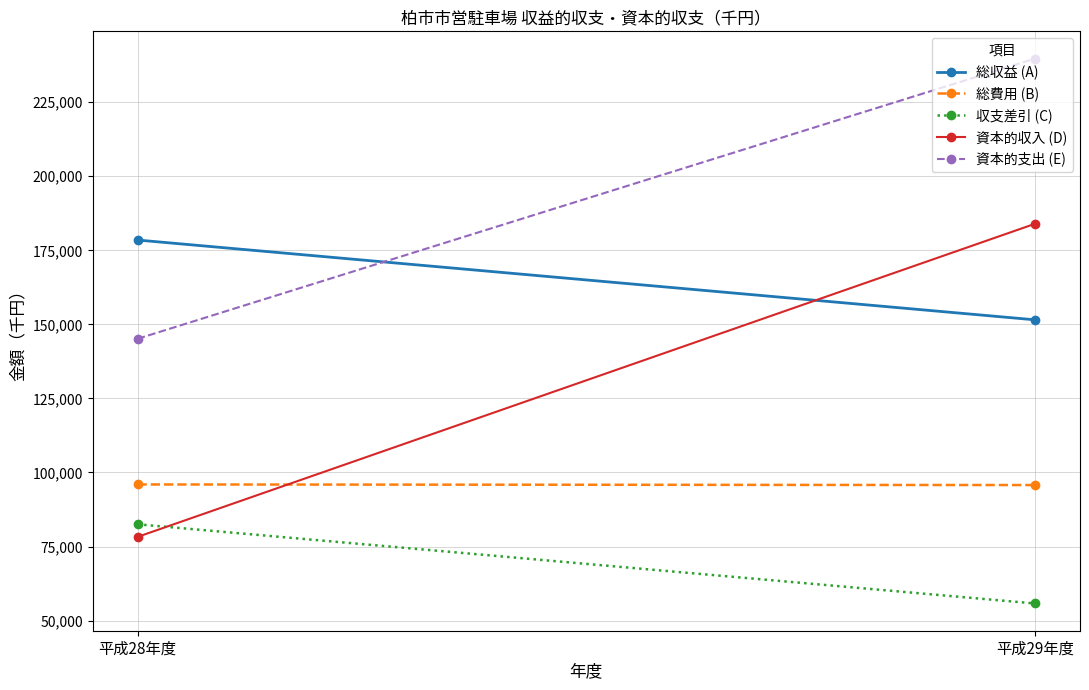

At how many categories does at least one series exceed 138011?

2